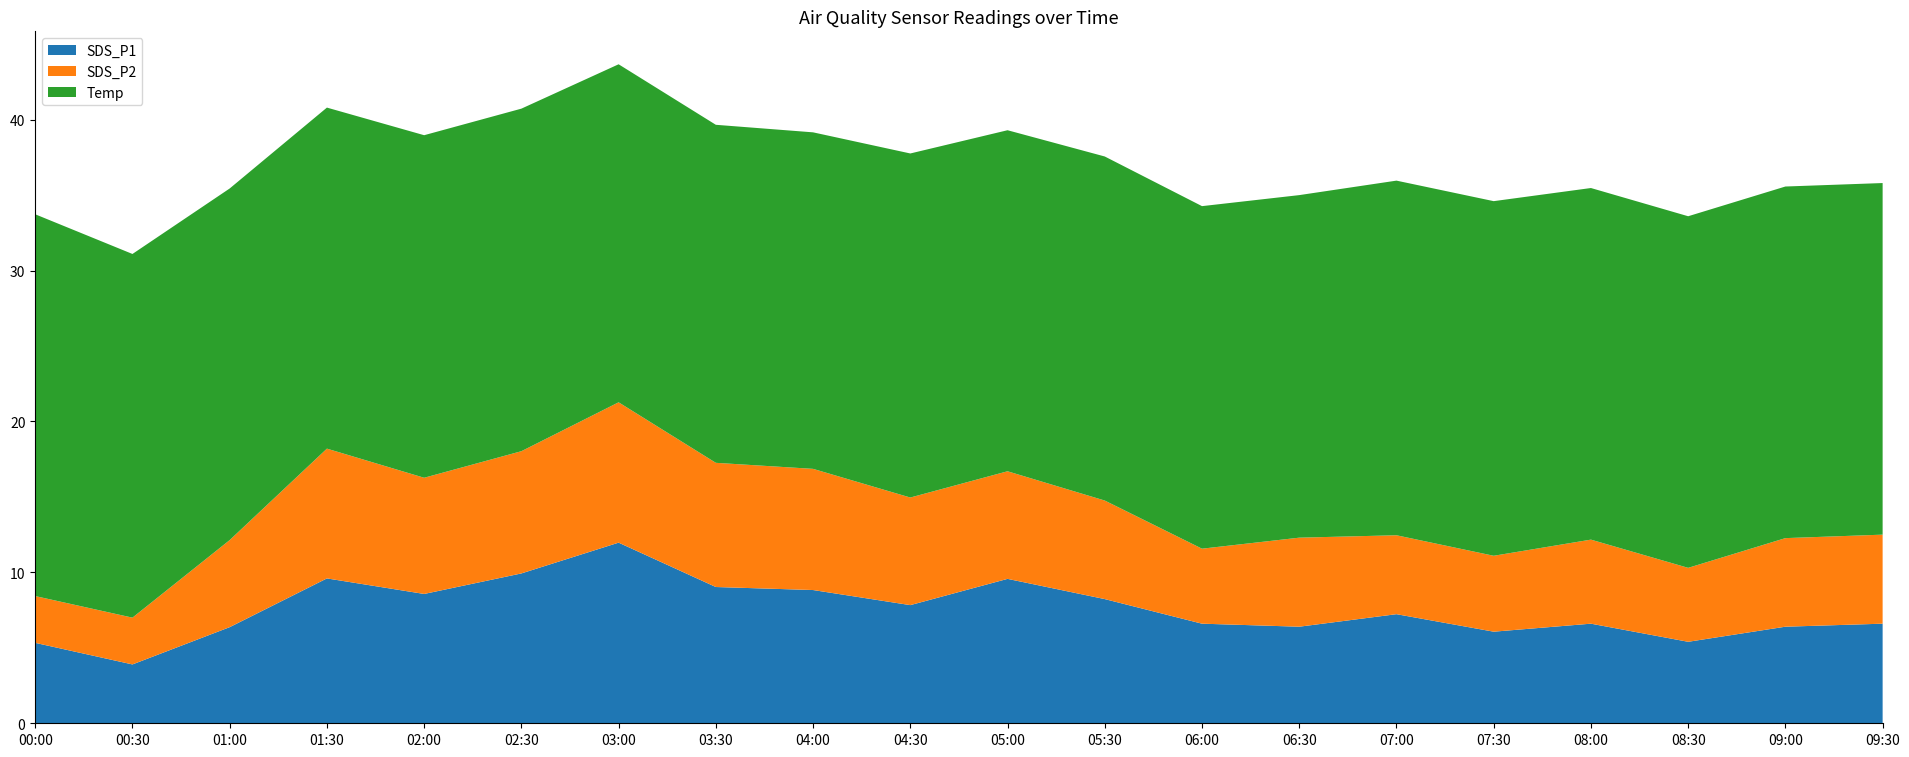

Reading left to right, transcribe all the data shown in this chart.

SDS_P1: 5.3	3.9	6.4	9.6	8.6	9.9	12.0	9.0	8.8	7.8	9.6	8.2	6.6	6.4	7.2	6.1	6.6	5.4	6.4	6.6
SDS_P2: 3.1	3.1	5.8	8.6	7.7	8.1	9.3	8.2	8.0	7.1	7.1	6.5	5.0	5.9	5.2	5.0	5.6	4.9	5.9	5.9
Temp: 25.3	24.1	23.3	22.6	22.7	22.7	22.4	22.4	22.3	22.8	22.6	22.8	22.7	22.7	23.5	23.5	23.3	23.3	23.3	23.3